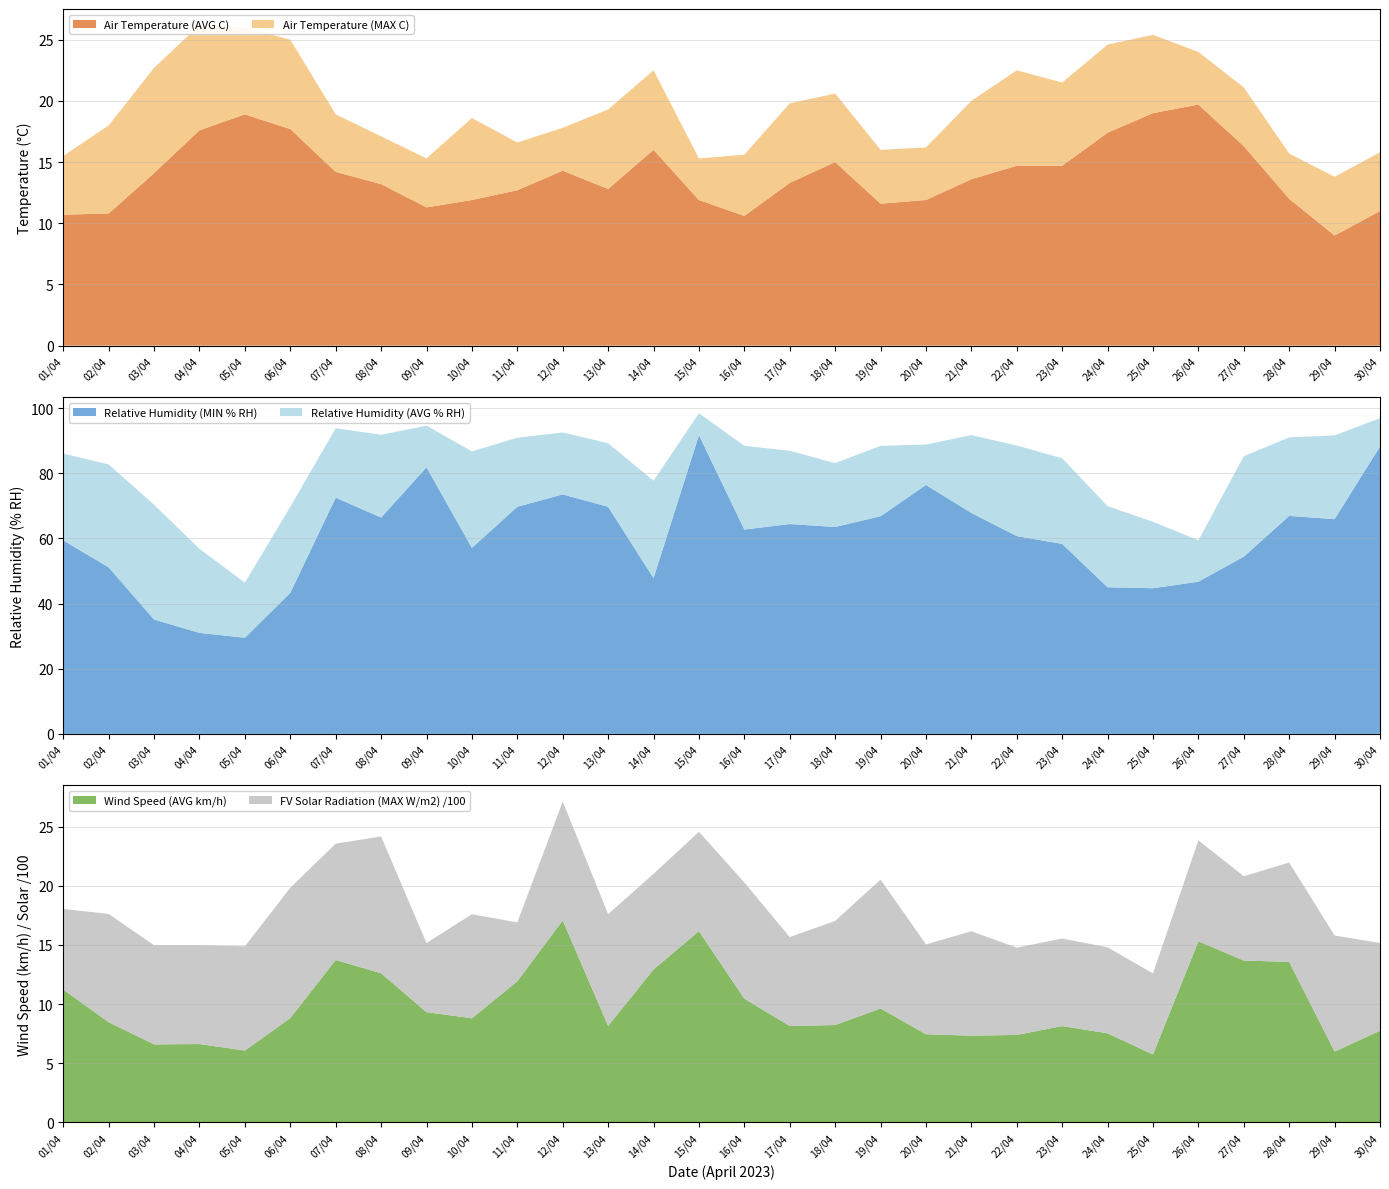

Reading left to right, transcribe all the data shown in this chart.

Air Temperature (AVG C): 01/04=10.7	02/04=10.8	03/04=14.1	04/04=17.6	05/04=18.9	06/04=17.7	07/04=14.2	08/04=13.2	09/04=11.3	10/04=11.9	11/04=12.7	12/04=14.3	13/04=12.8	14/04=16.0	15/04=11.9	16/04=10.6	17/04=13.3	18/04=15.0	19/04=11.6	20/04=11.9	21/04=13.6	22/04=14.7	23/04=14.7	24/04=17.4	25/04=19.0	26/04=19.7	27/04=16.3	28/04=12.0	29/04=9.0	30/04=11.0
Air Temperature (MAX C): 01/04=15.5	02/04=18.0	03/04=22.7	04/04=26.2	05/04=26.0	06/04=25.0	07/04=18.9	08/04=17.1	09/04=15.3	10/04=18.6	11/04=16.6	12/04=17.8	13/04=19.3	14/04=22.5	15/04=15.3	16/04=15.6	17/04=19.8	18/04=20.6	19/04=16.0	20/04=16.2	21/04=20.0	22/04=22.5	23/04=21.5	24/04=24.6	25/04=25.4	26/04=24.0	27/04=21.1	28/04=15.7	29/04=13.8	30/04=15.8
Wind Speed (AVG km/h): 01/04=11.2	02/04=8.5	03/04=6.6	04/04=6.6	05/04=6.1	06/04=8.8	07/04=13.7	08/04=12.6	09/04=9.3	10/04=8.8	11/04=11.9	12/04=17.1	13/04=8.1	14/04=12.9	15/04=16.2	16/04=10.4	17/04=8.1	18/04=8.2	19/04=9.6	20/04=7.4	21/04=7.3	22/04=7.4	23/04=8.1	24/04=7.5	25/04=5.7	26/04=15.3	27/04=13.7	28/04=13.6	29/04=6.0	30/04=7.7
Relative Humidity (MIN % RH): 01/04=59.4	02/04=51.1	03/04=35.1	04/04=31.0	05/04=29.5	06/04=43.3	07/04=72.5	08/04=66.4	09/04=81.8	10/04=57.1	11/04=69.7	12/04=73.5	13/04=69.7	14/04=47.8	15/04=91.7	16/04=62.7	17/04=64.4	18/04=63.5	19/04=66.8	20/04=76.4	21/04=67.8	22/04=60.7	23/04=58.3	24/04=45.0	25/04=44.7	26/04=46.7	27/04=54.4	28/04=66.9	29/04=65.9	30/04=88.2
Relative Humidity (AVG % RH): 01/04=86.0	02/04=82.7	03/04=70.3	04/04=56.8	05/04=46.4	06/04=69.7	07/04=93.8	08/04=91.8	09/04=94.6	10/04=86.7	11/04=90.9	12/04=92.5	13/04=89.2	14/04=77.7	15/04=98.4	16/04=88.4	17/04=86.9	18/04=83.1	19/04=88.4	20/04=88.8	21/04=91.7	22/04=88.5	23/04=84.6	24/04=69.9	25/04=65.1	26/04=59.4	27/04=85.2	28/04=91.0	29/04=91.6	30/04=96.9
FV Solar Radiation (MAX W/m2): 01/04=682.6	02/04=916.5	03/04=839.2	04/04=836.2	05/04=882.9	06/04=1103.0	07/04=984.7	08/04=1158.9	09/04=585.0	10/04=881.3	11/04=498.9	12/04=1006.7	13/04=946.8	14/04=808.8	15/04=841.5	16/04=984.0	17/04=752.4	18/04=881.6	19/04=1091.8	20/04=760.6	21/04=884.0	22/04=739.2	23/04=741.4	24/04=728.3	25/04=685.6	26/04=854.9	27/04=713.9	28/04=840.7	29/04=983.1	30/04=742.8